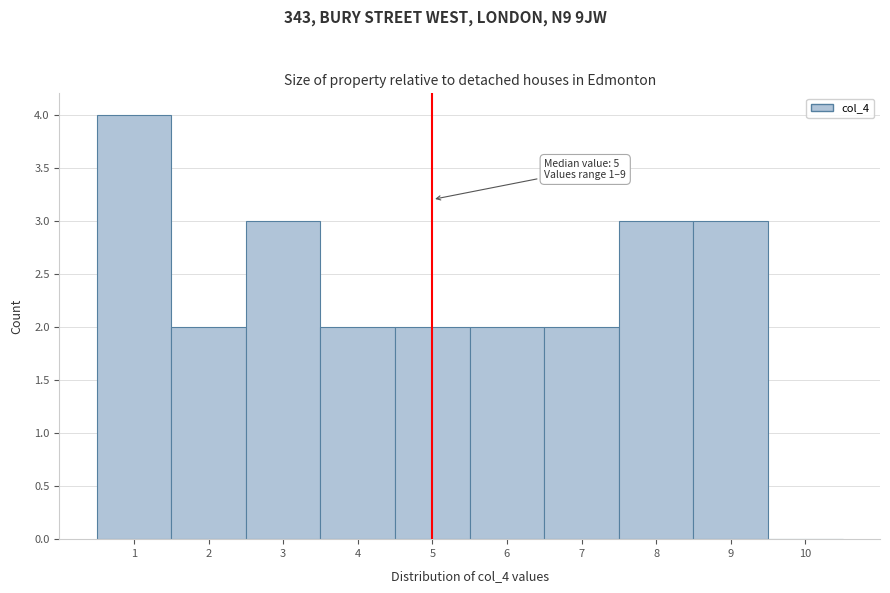

Which range on the x-axis has the tallest bar?

0.5 to 1.5